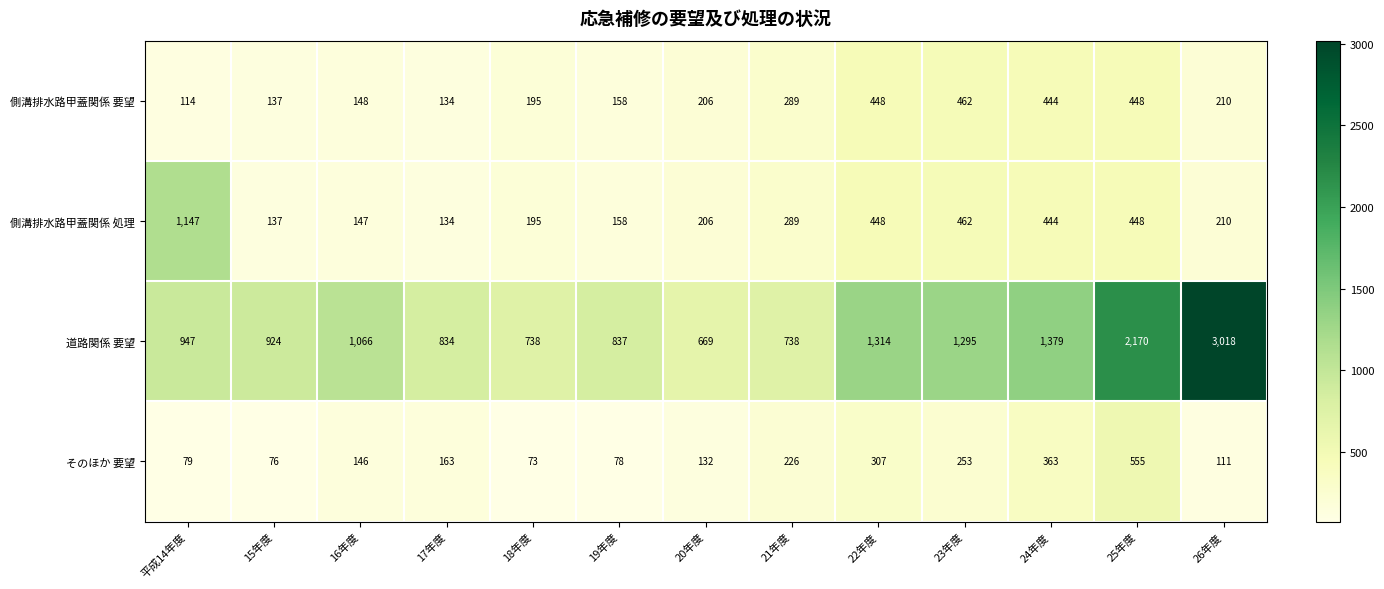

What is the difference between the second highest and second lowest values in the そのほか 要望 series?

287